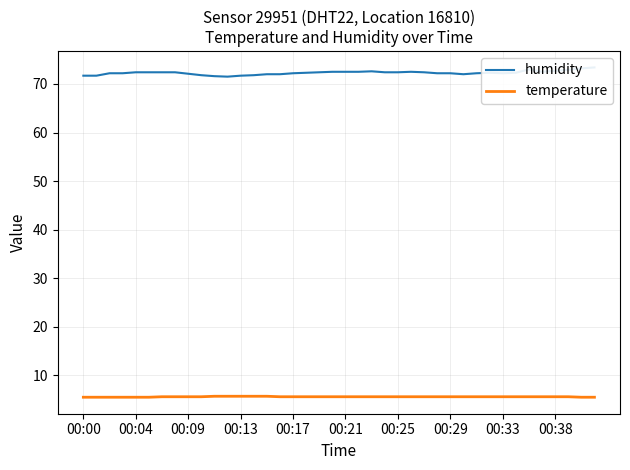

Is this an area chart (filled region under the line)?

No